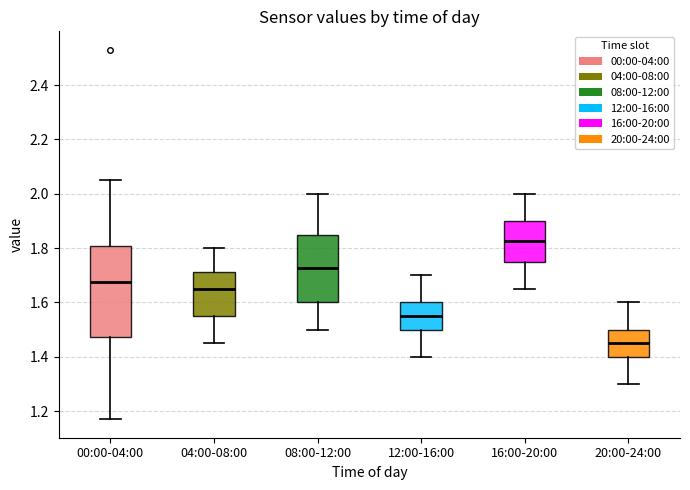

Comparing the boxes themselves (not the whiskers), which one is the tallest?

00:00-04:00